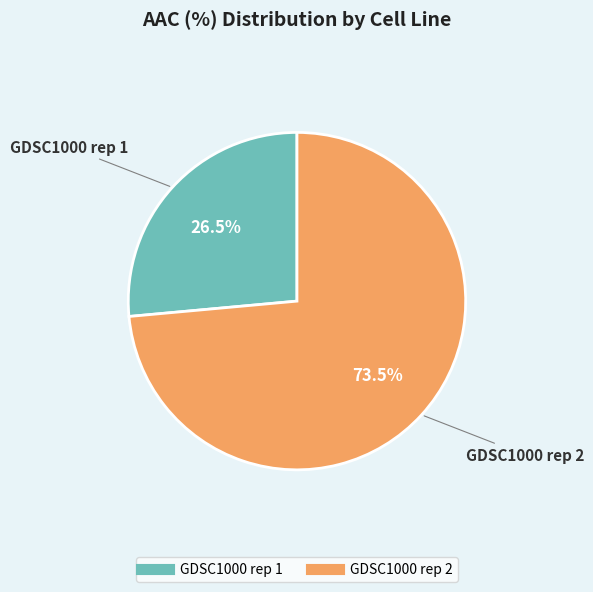

Which slice is the smallest?

GDSC1000 rep 1